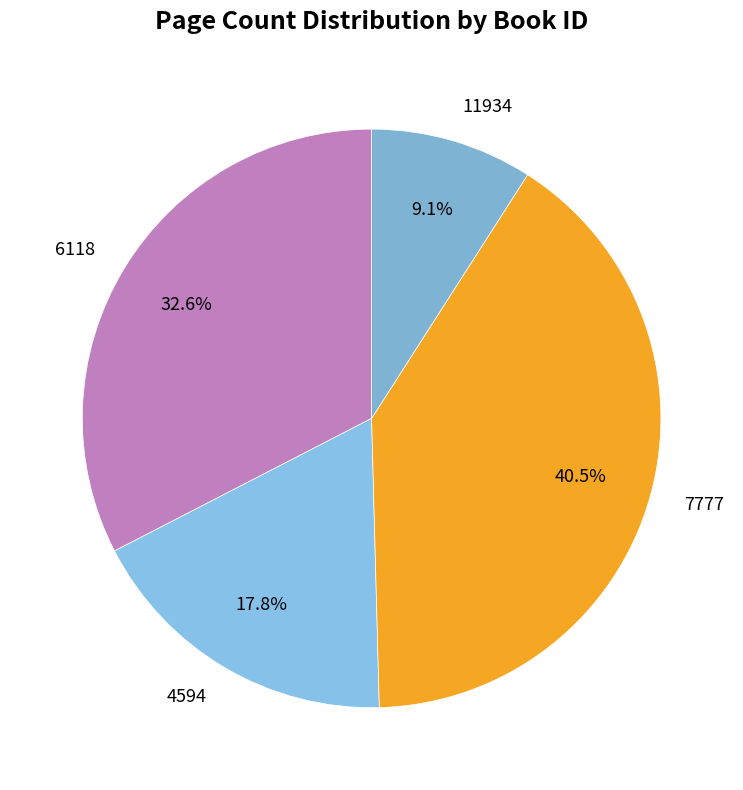

To the nearest percent, what is the combined percentage of 7777 and 4594?

58%